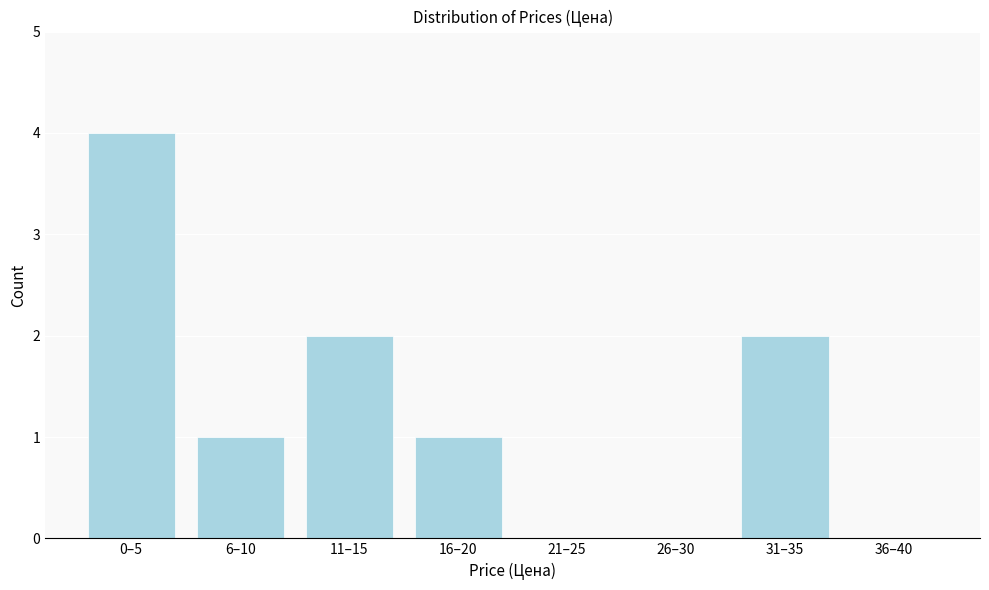

Reading left to right, extract all data points from this chart.

0–5=4	6–10=1	11–15=2	16–20=1	21–25=0	26–30=0	31–35=2	36–40=0